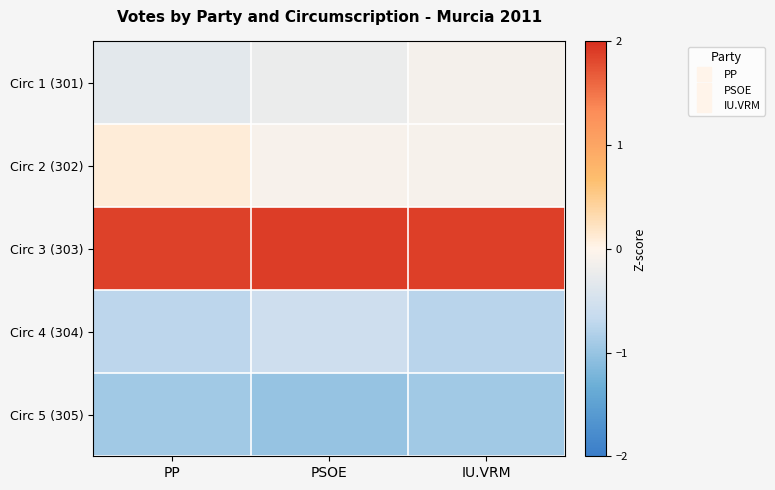

Reading right to left, extract all data points from this chart.

Circ 1 (301): IU.VRM=-0.1	PSOE=-0.2	PP=-0.3
Circ 2 (302): IU.VRM=-0.1	PSOE=-0.1	PP=0.1
Circ 3 (303): IU.VRM=1.9	PSOE=1.9	PP=1.9
Circ 4 (304): IU.VRM=-0.8	PSOE=-0.6	PP=-0.7
Circ 5 (305): IU.VRM=-0.9	PSOE=-1.0	PP=-0.9